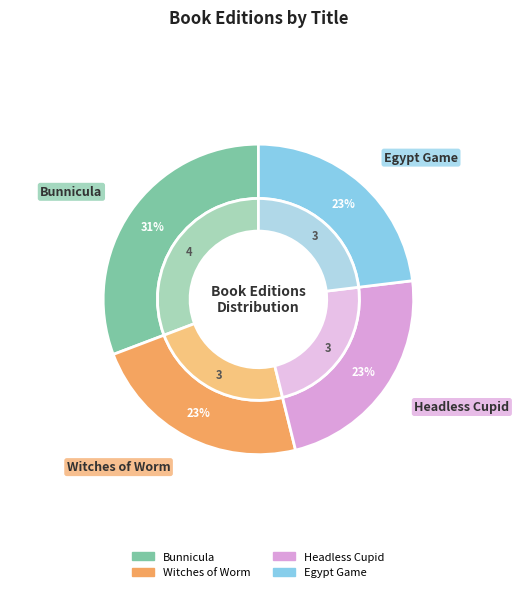

Which slice is the smallest?

Witches of Worm